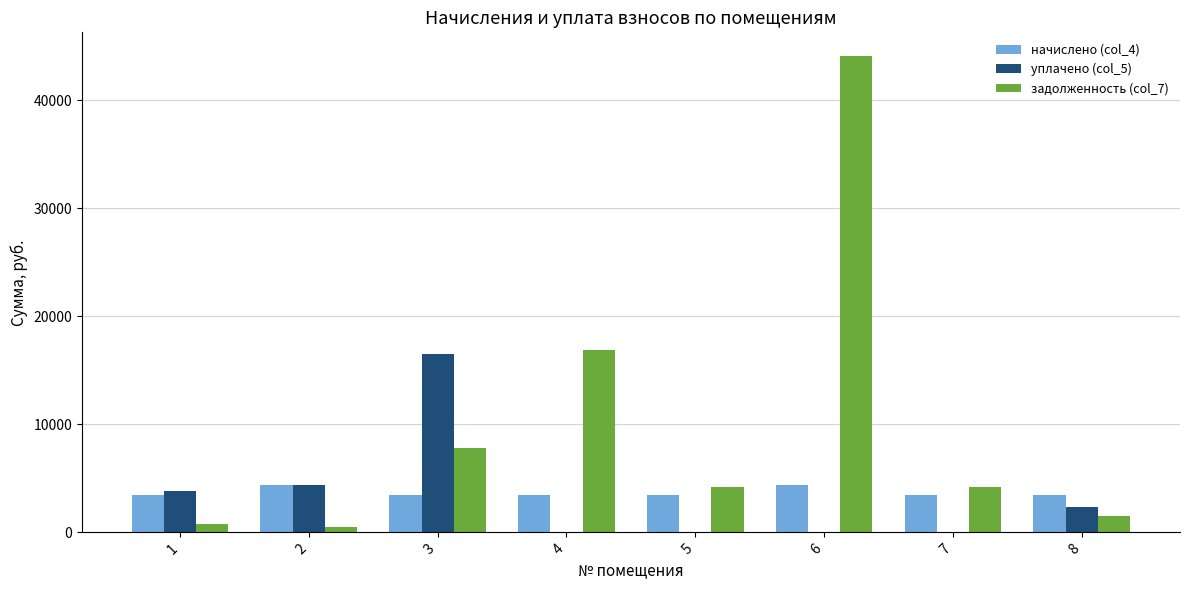

Where is уплачено (col_5) nearest to the value 8234?

2